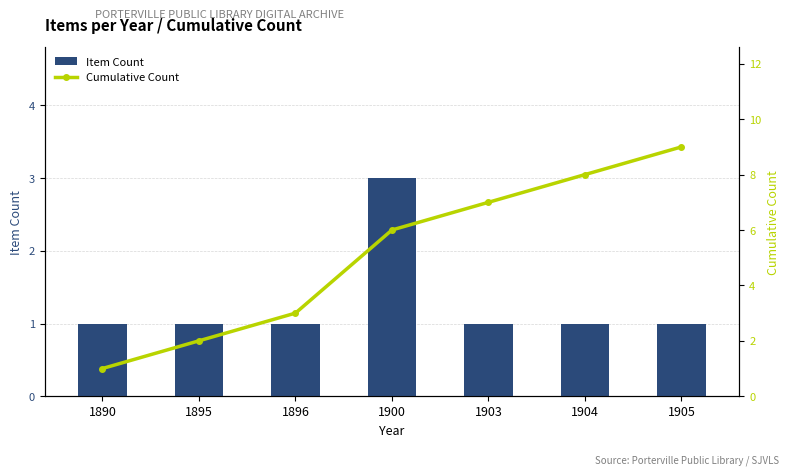

At which label is Item Count closest to 2?

1890